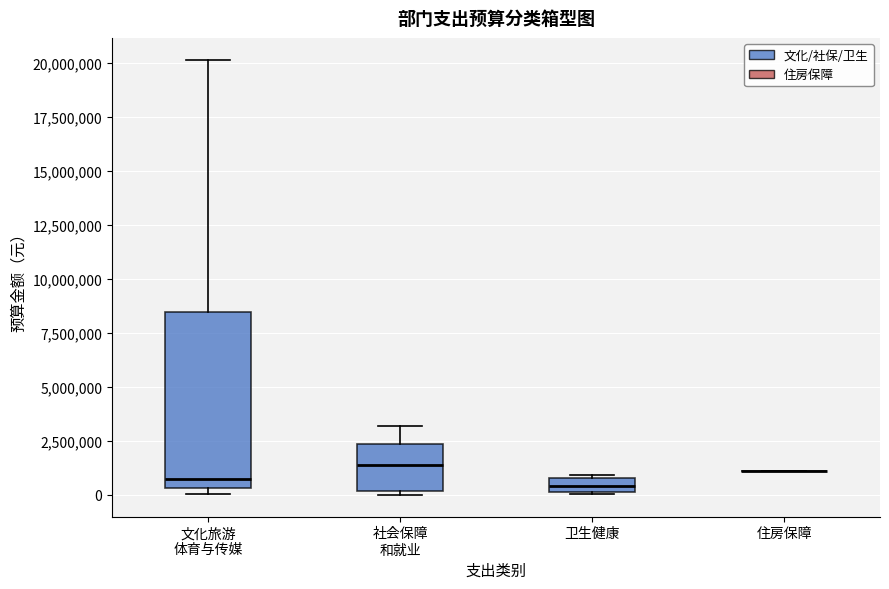

Where does the upper whisker of the box for 文化旅游 体育与传媒 end on the y-axis? The values are not printed on the chart, so give them approximately, as read against the axis.

20000000